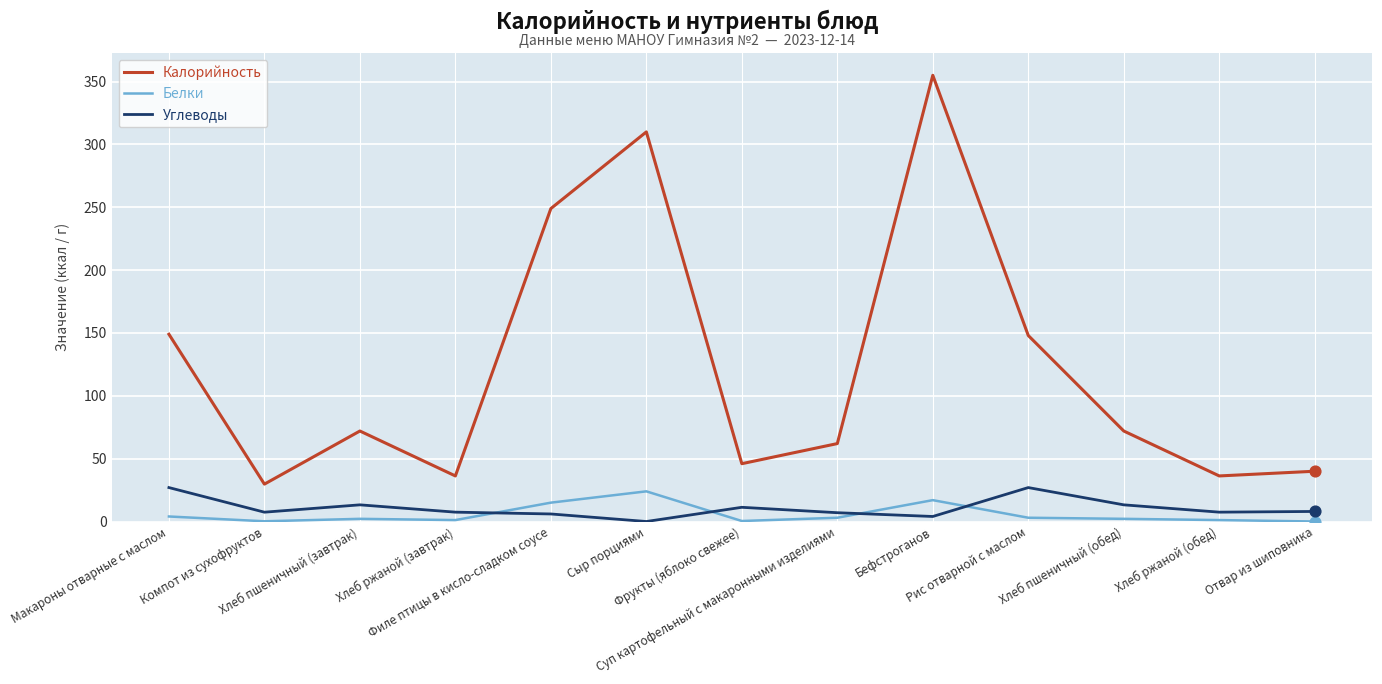

What is the total value across all series at Фрукты (яблоко свежее)?

57.7